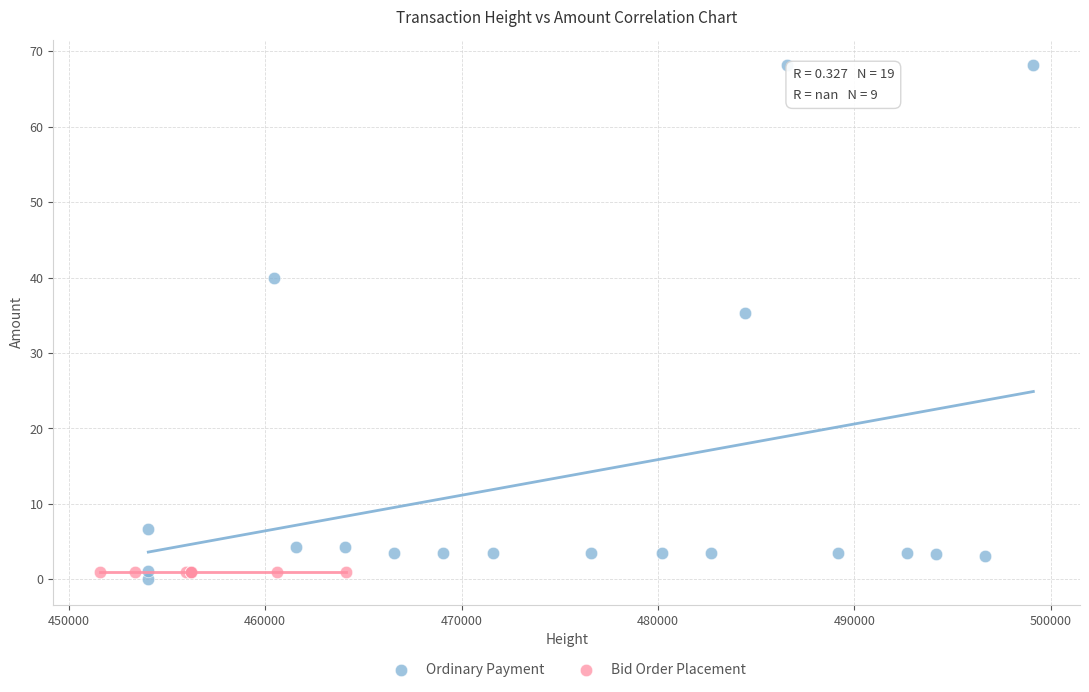

Which series contains the highest Y value?

Ordinary Payment